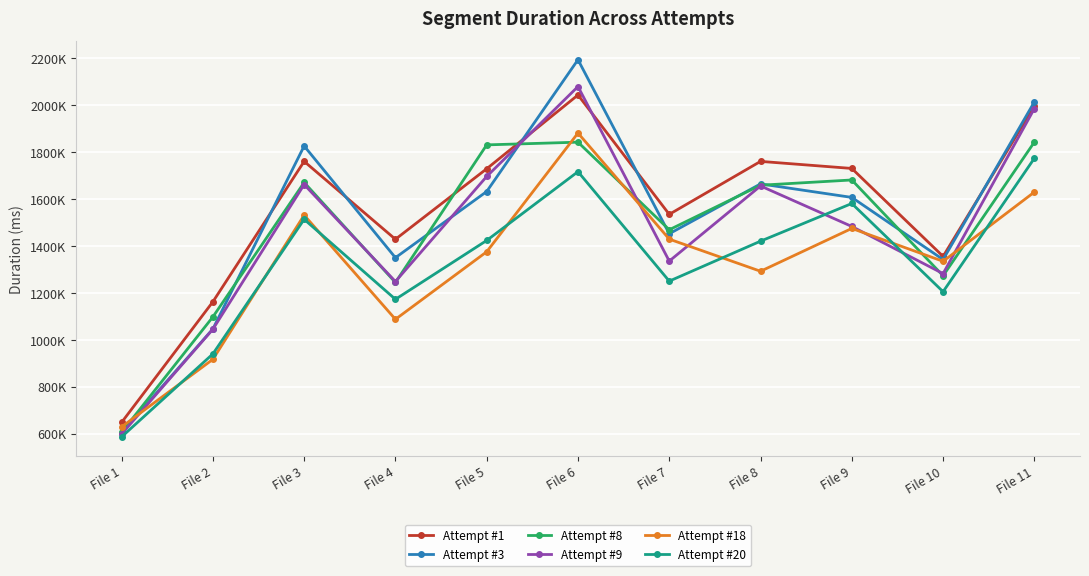

What is the approximate value of Attempt #1 at File 11, to the nearest 100?

1996300